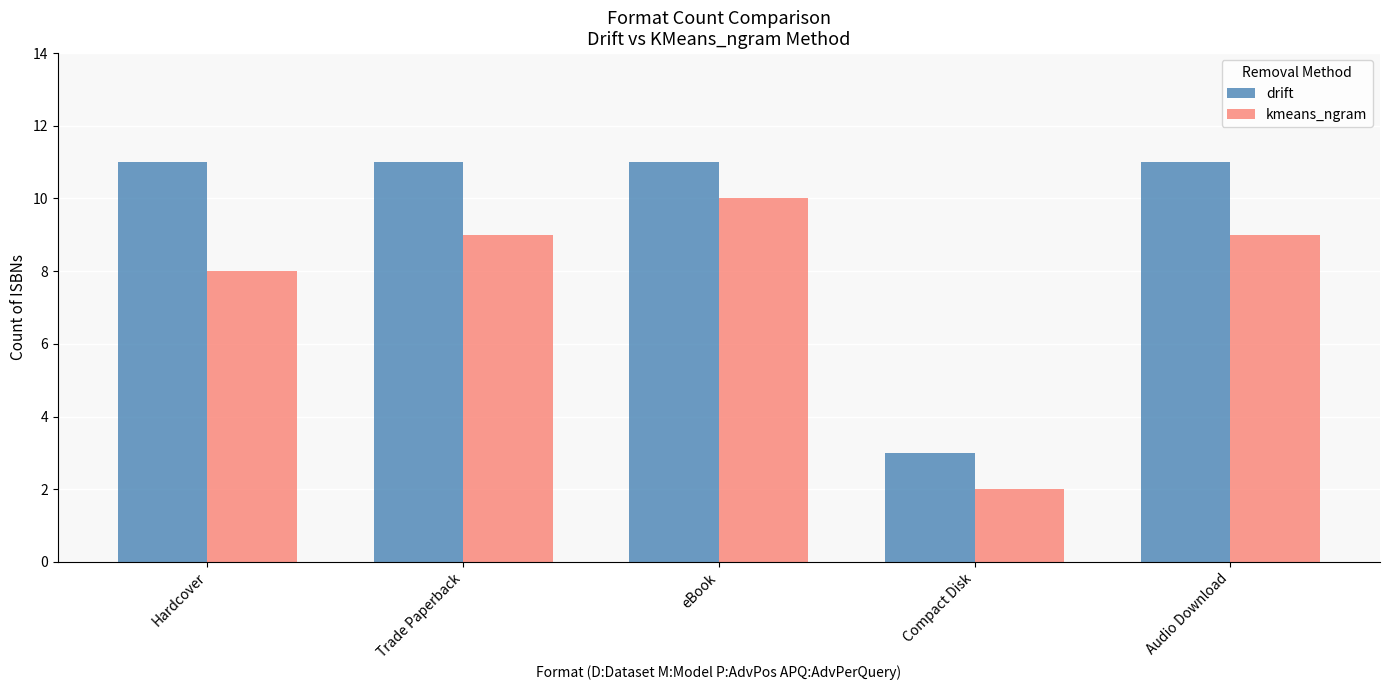

What is the difference between the kmeans_ngram values at Hardcover and Trade Paperback?

1